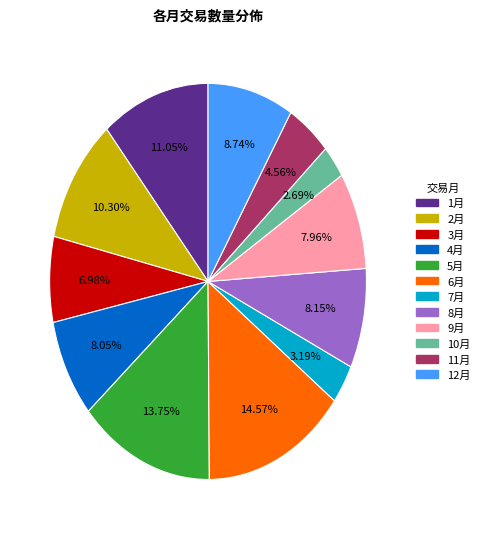

Is there any slice that represents more than half of the pie?

No